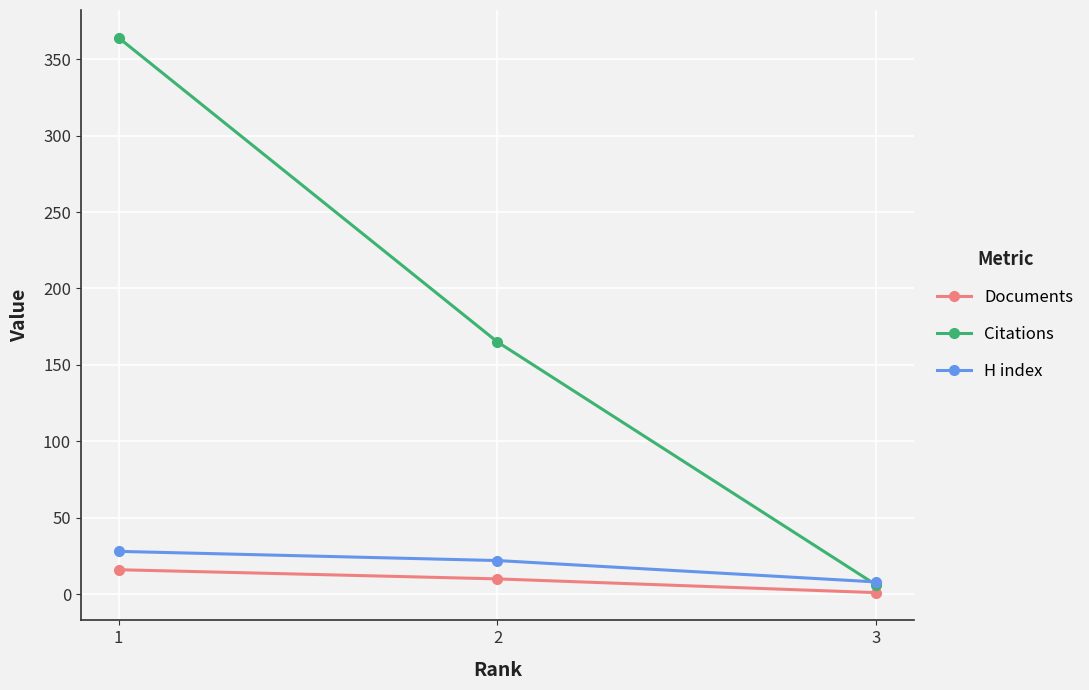

Reading left to right, list all the values displayed in this chart.

Documents: 1=16	2=10	3=1
Citations: 1=364	2=165	3=6
H index: 1=28	2=22	3=8